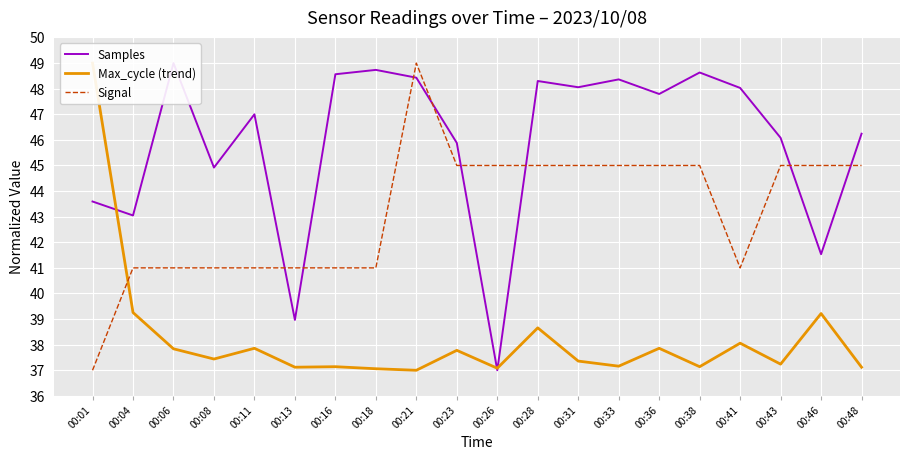

Is it true that Samples equals 43.0 at 00:04?

True